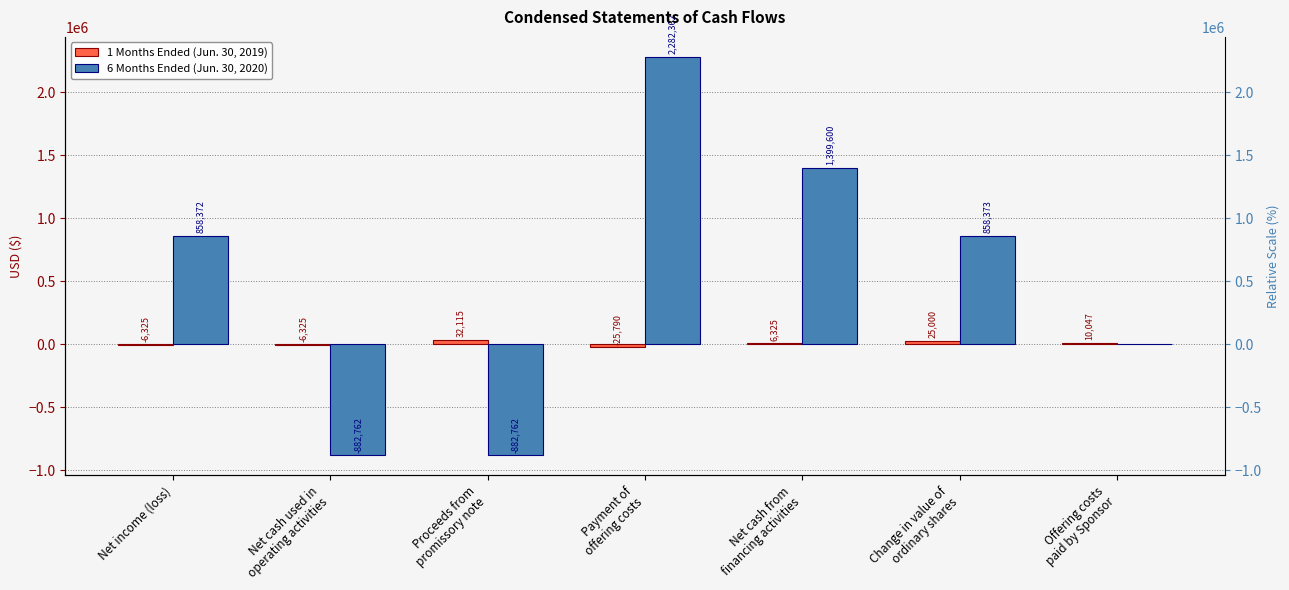

Reading left to right, list all the values displayed in this chart.

1 Months Ended (Jun. 30, 2019): -6325	-6325	32115	-25790	6325	25000	10047
6 Months Ended (Jun. 30, 2020): 858372	-882762	-882762	2282362	1399600	858373	0